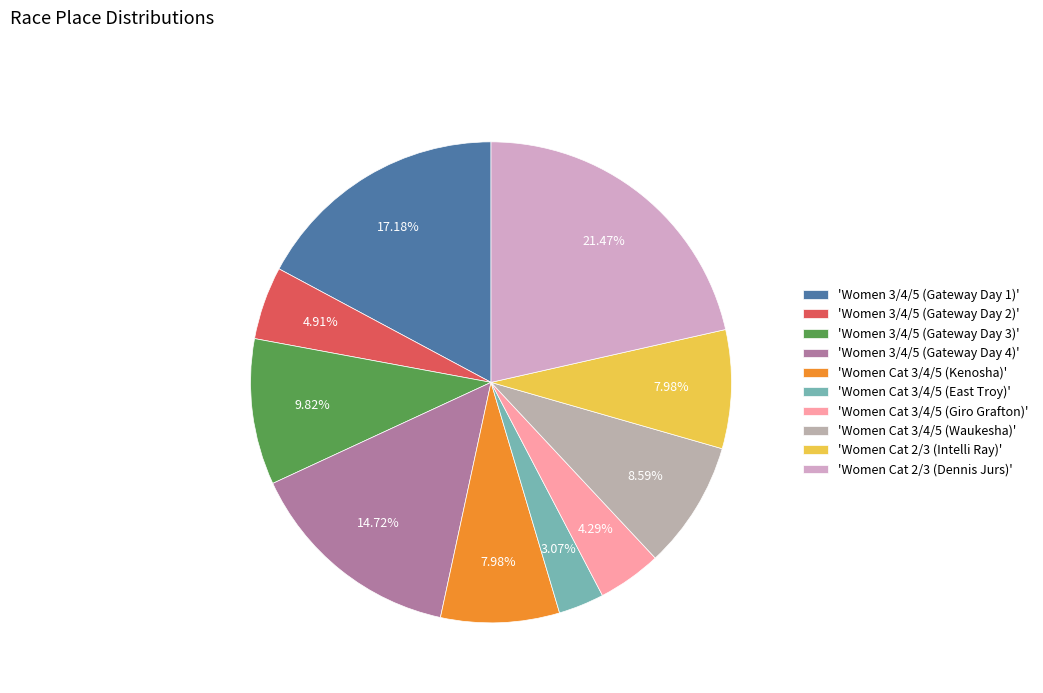

Count the number of slices in the pie.

10